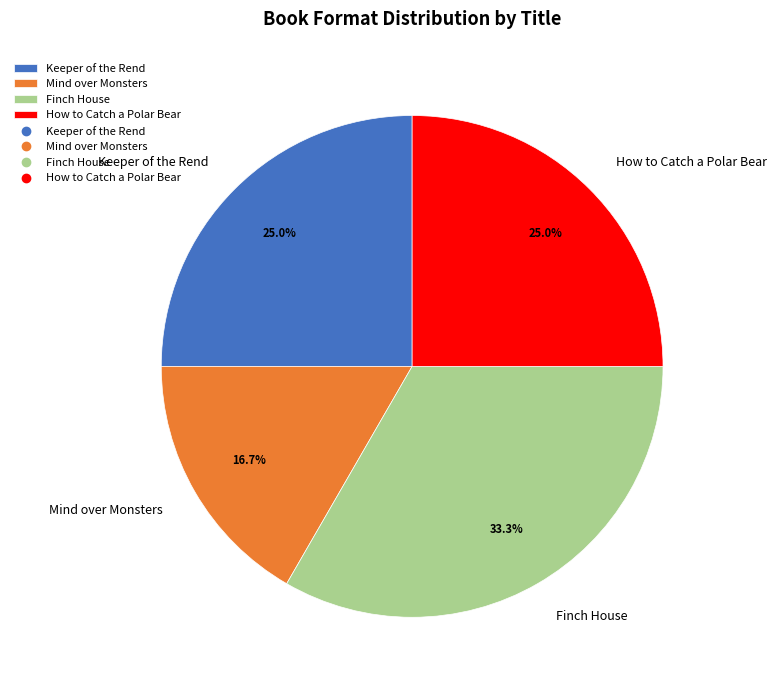

Which has a higher value, Finch House or Keeper of the Rend?

Finch House